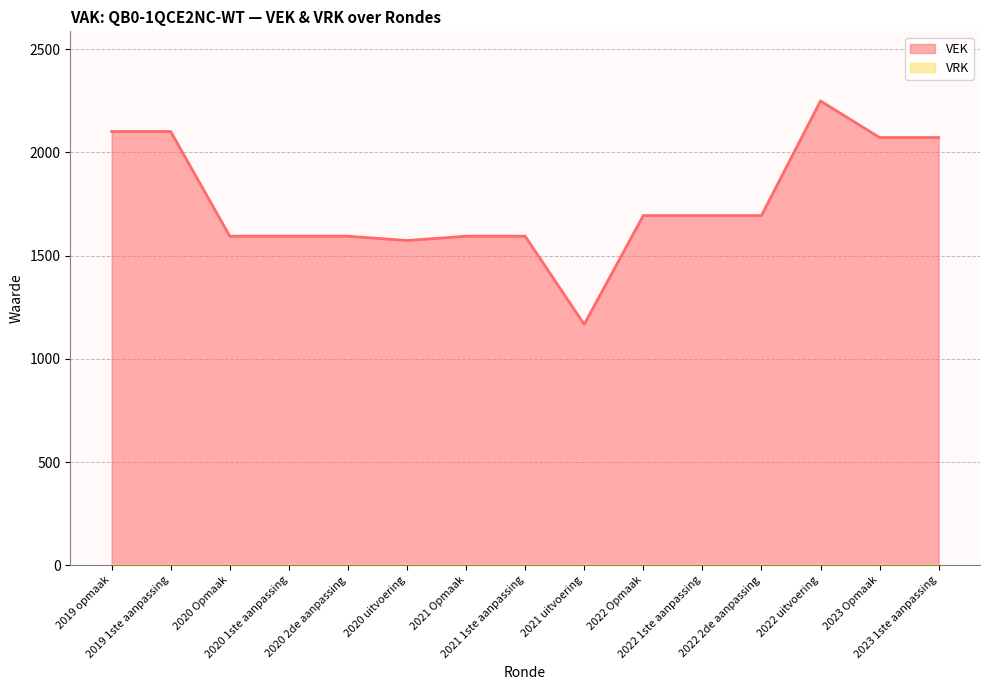

What is the difference between the maximum and minimum values?

1082